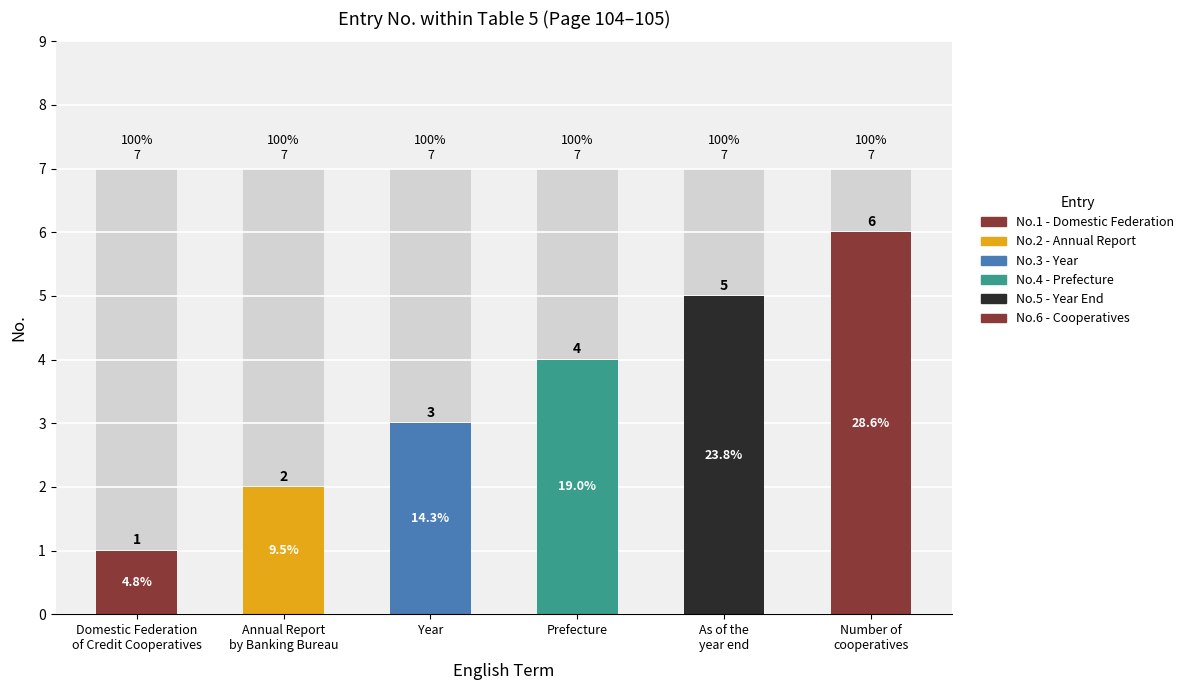

Count the values in the range 2 to 5.

4